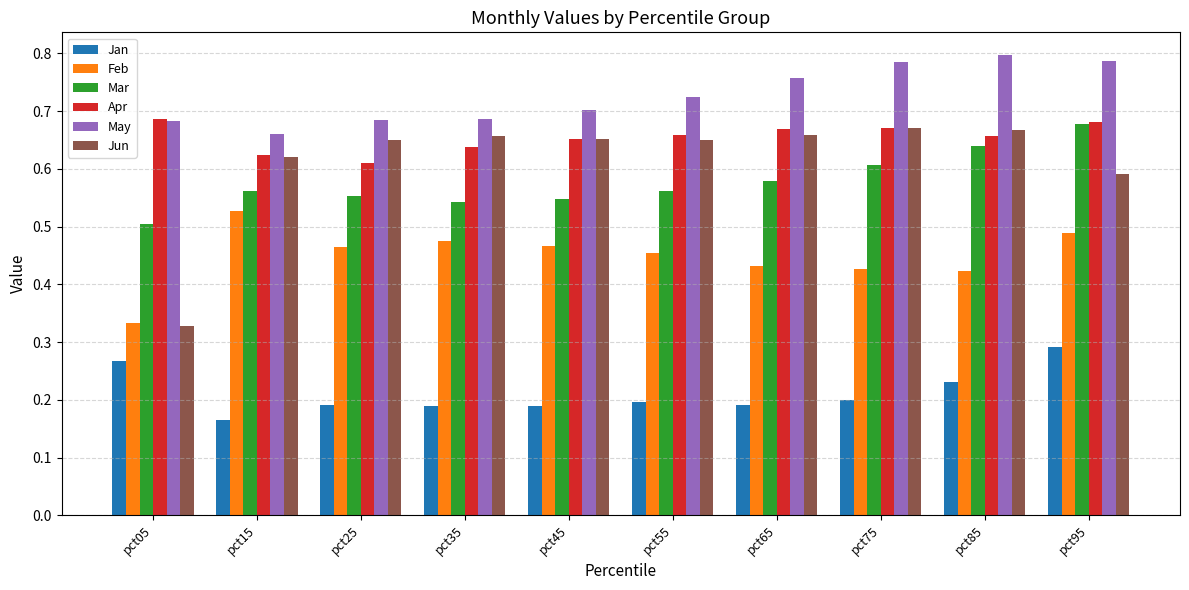

Which series has the largest total across all categories?

May